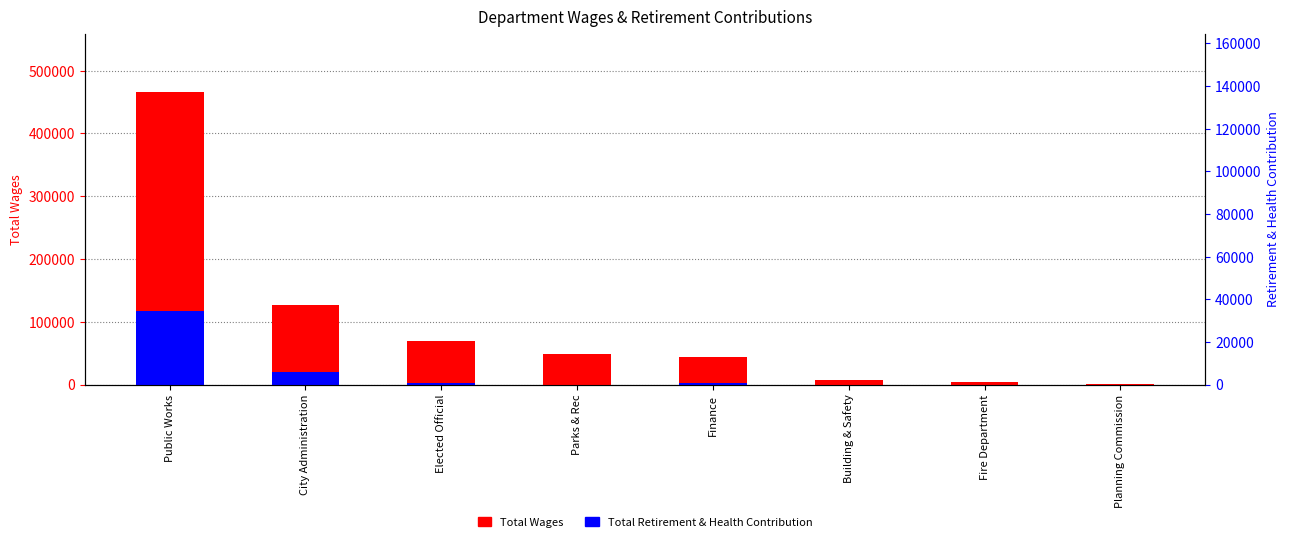

At which label does Total Retirement & Health Contribution first exceed 2612?

Public Works